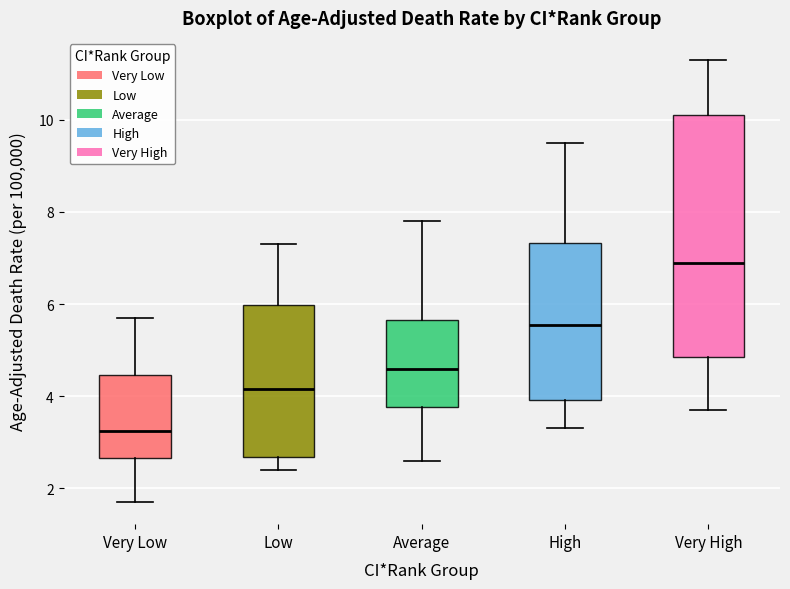

Where does the upper whisker of the box for Very Low end on the y-axis? The values are not printed on the chart, so give them approximately, as read against the axis.

5.8